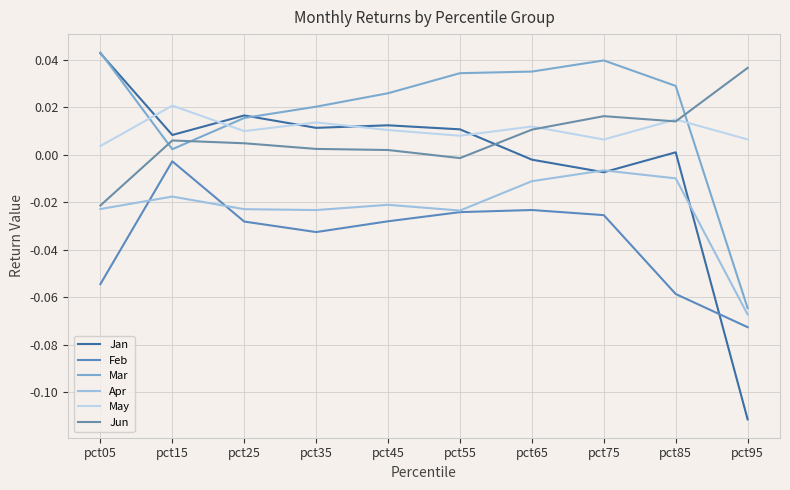

The value of Mar at pct05 is 0.0. True or false?

True